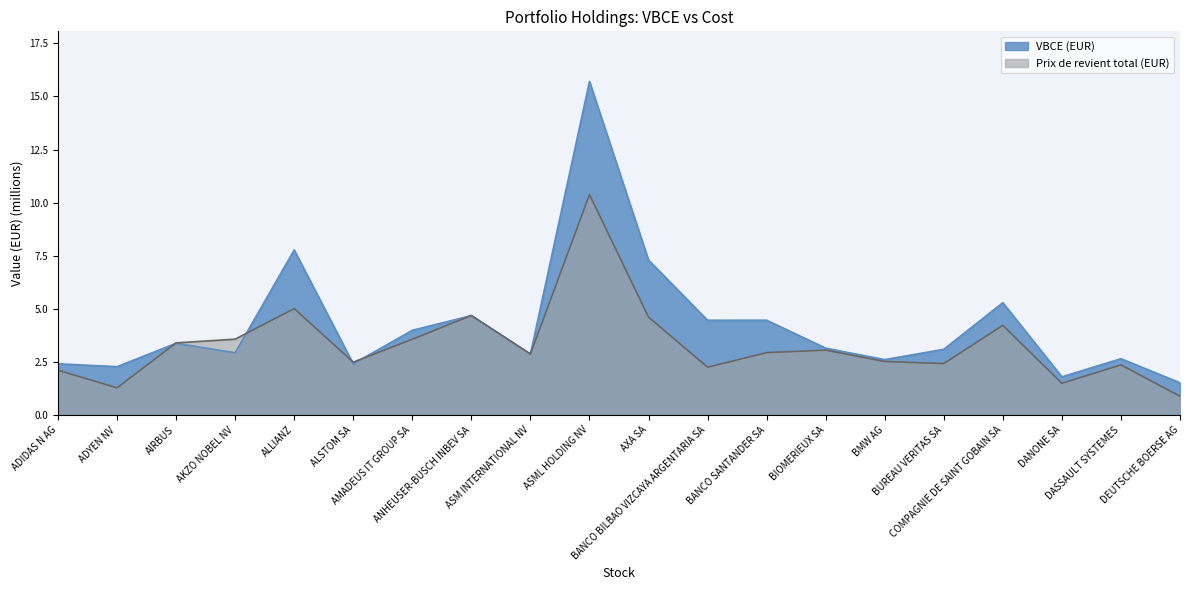

At which label does Prix de revient total (EUR) first exceed 2?

ADIDAS N AG